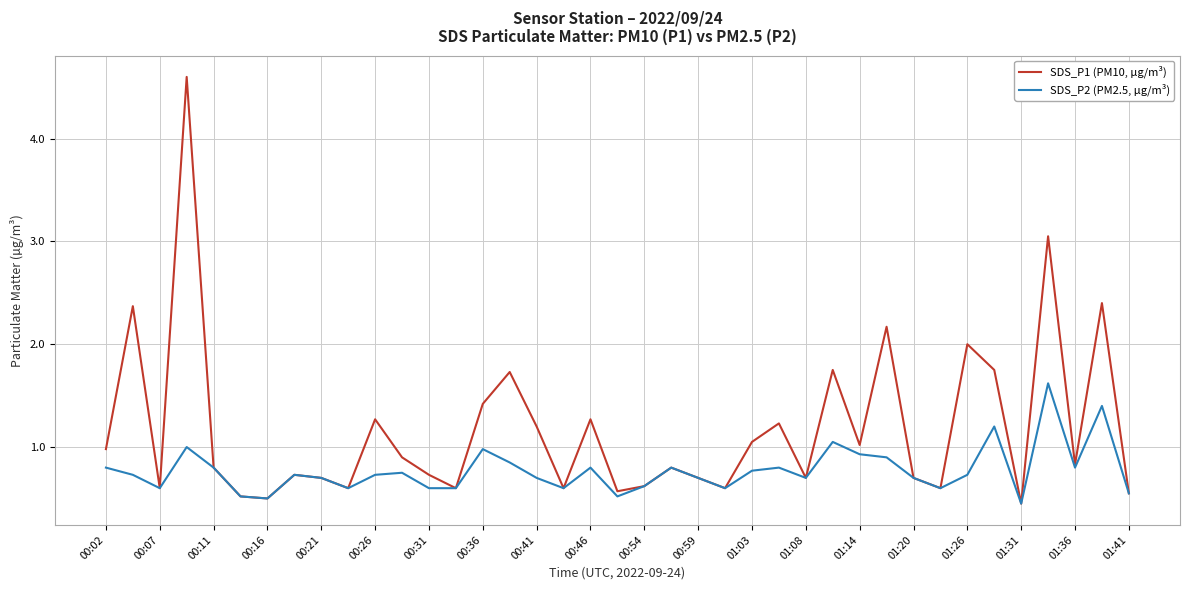

Which series has the widest spread of values?

SDS_P1 (PM10, µg/m³)